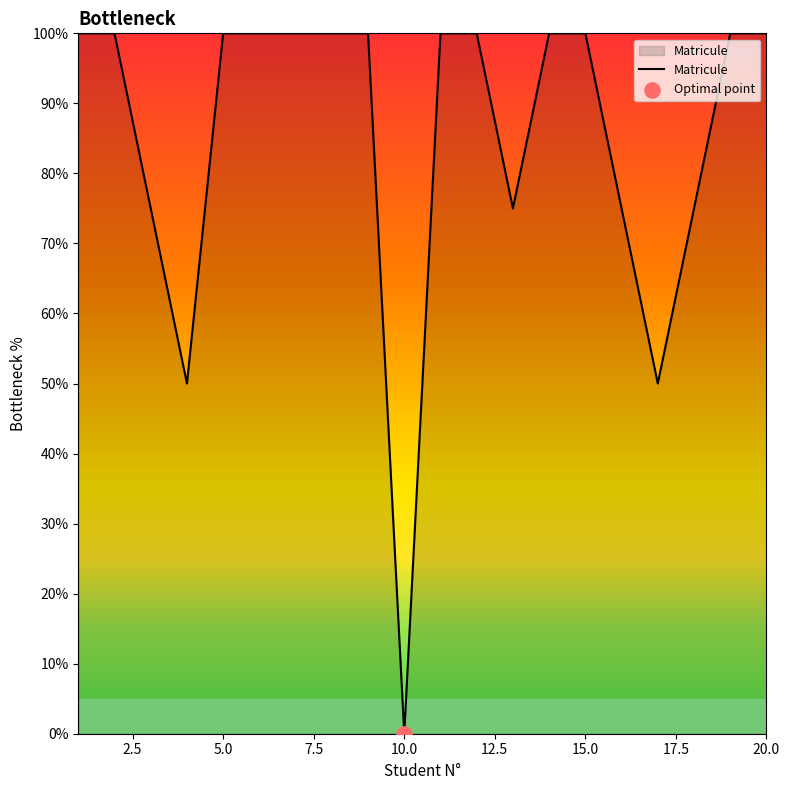

What is the maximum value shown in the chart?

100.0